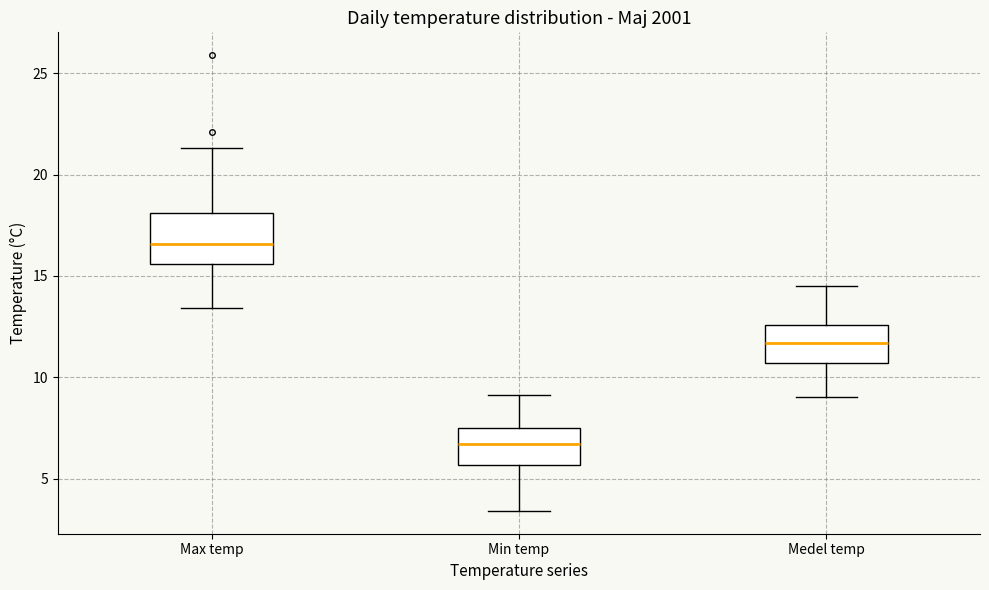

Which box is the tallest, from its lower edge to its upper edge?

Max temp